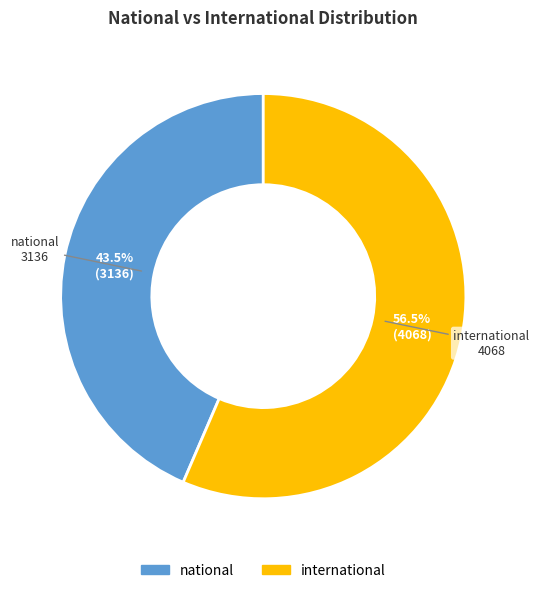

Is there a majority slice in this chart?

Yes